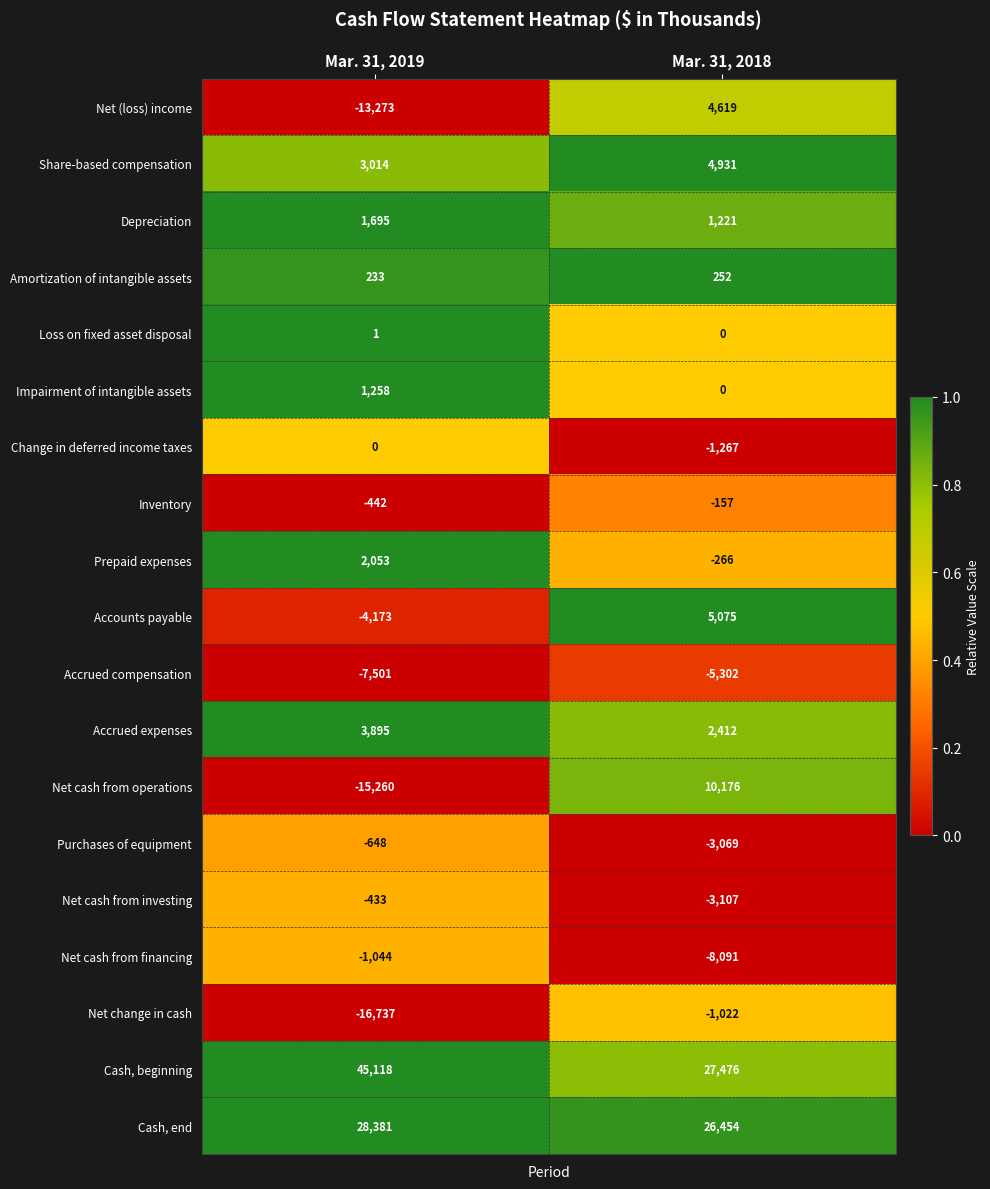

What is the total value across all series at Mar. 31, 2018?

60335